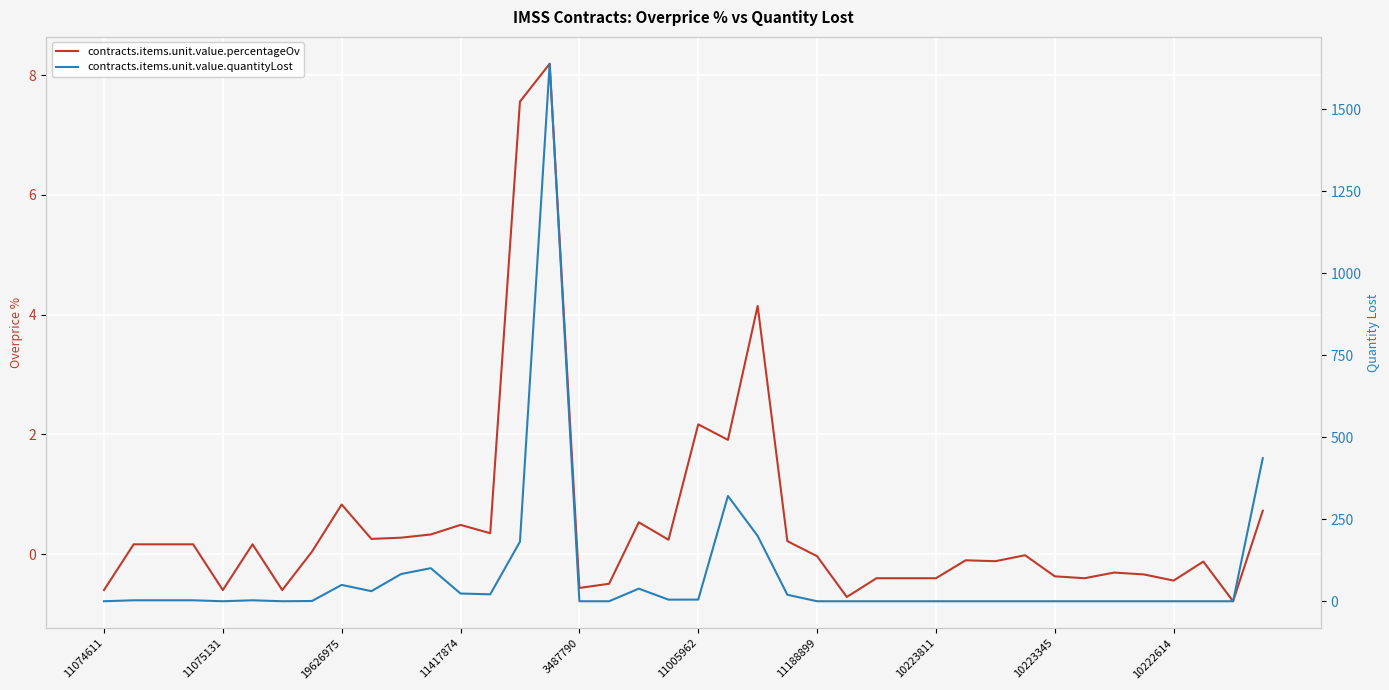

At which category is the sum across all series the highest?

15